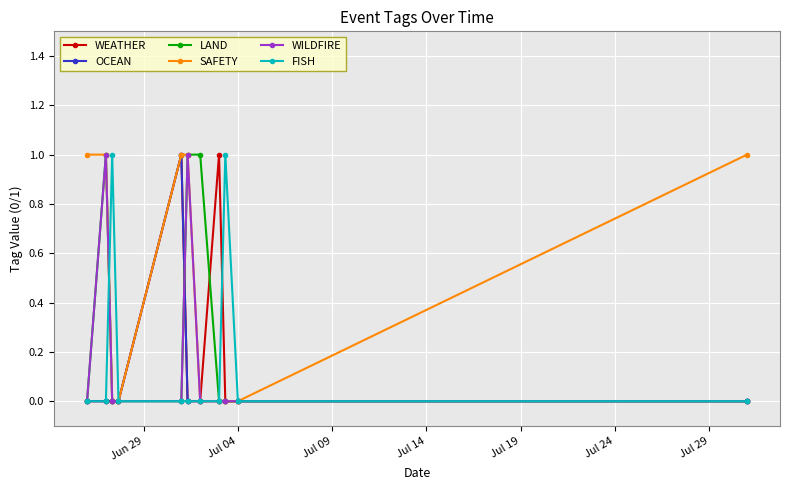

How many WILDFIRE values are between 0 and 1?

11